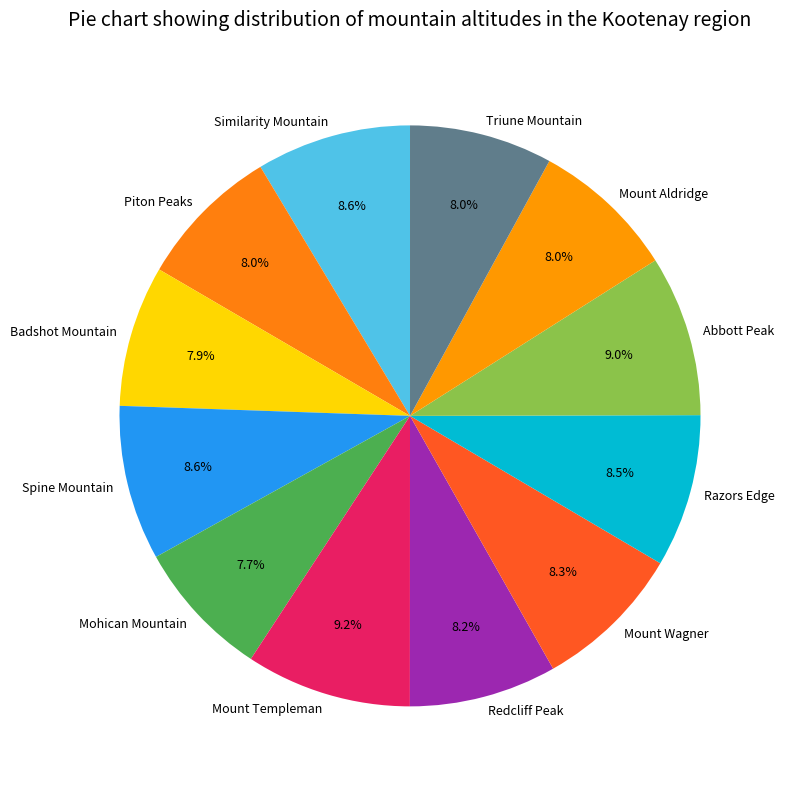

How many slices are in this pie chart?

12